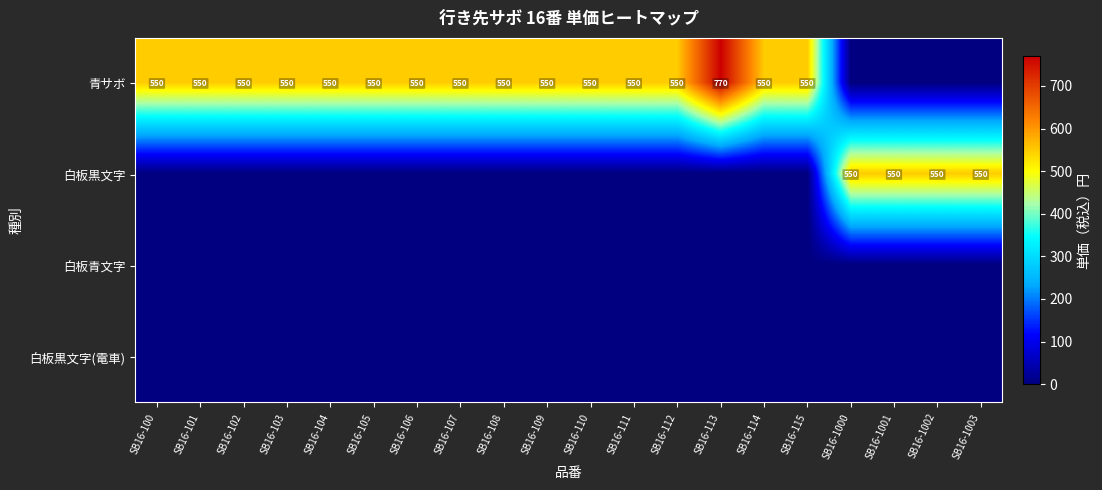

Is it true that 青サボ equals 368 at SB16-115?

False